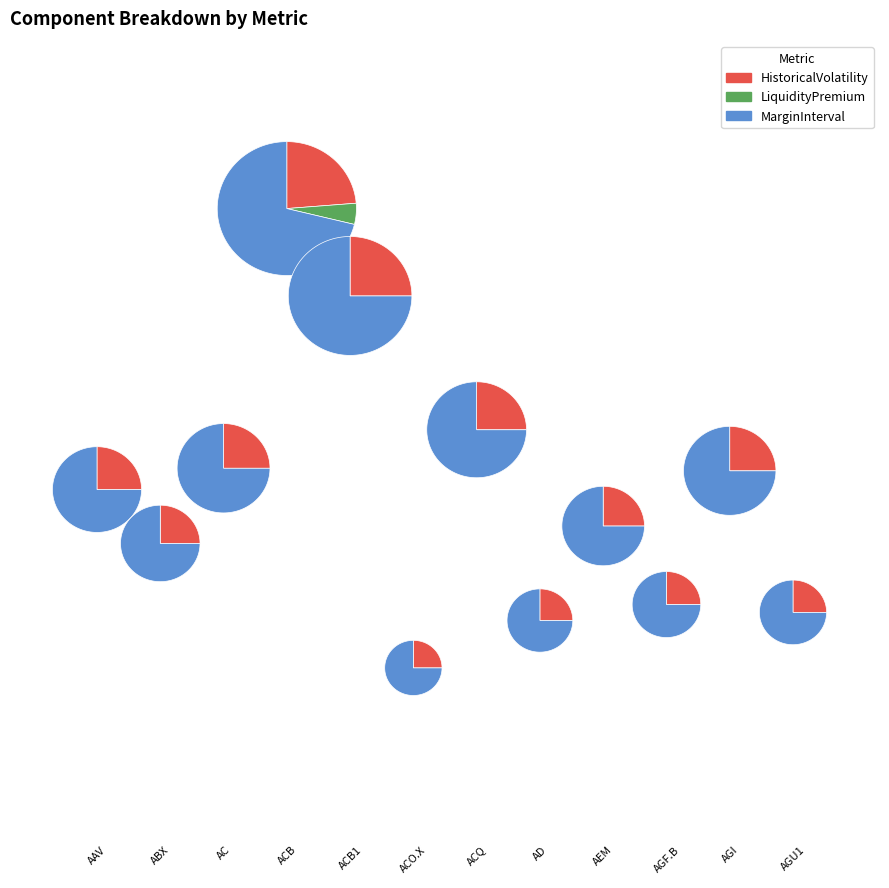

How many segments does this pie chart have?

12